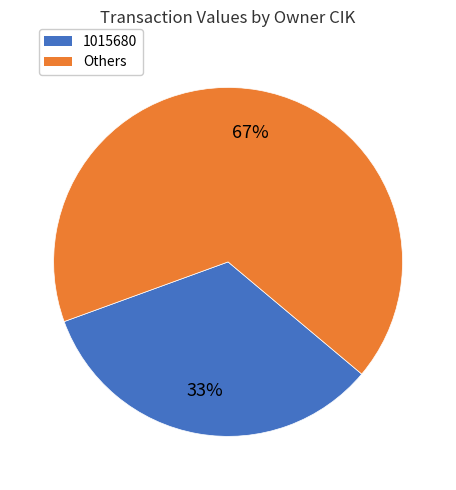

Is there a majority slice in this chart?

Yes